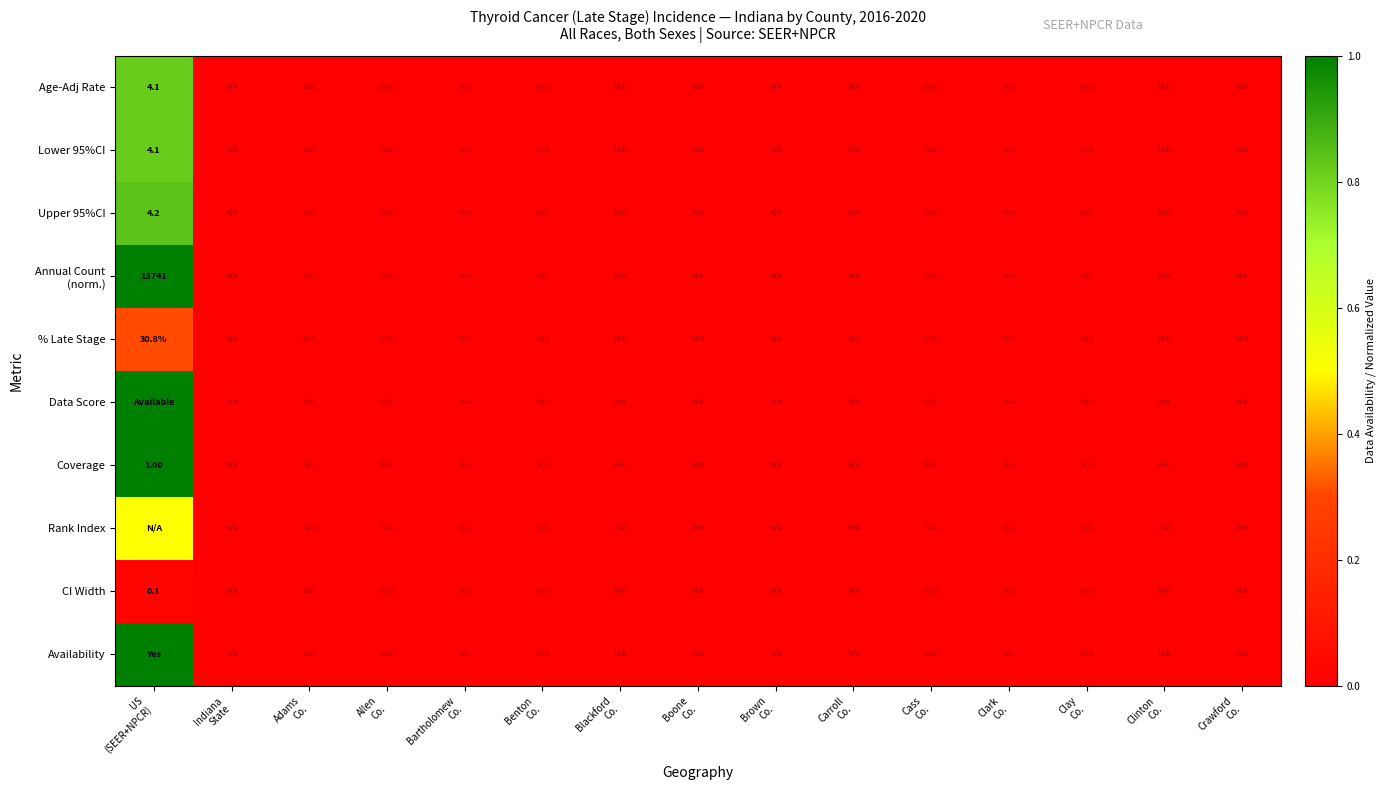

List the series in order of their peak value, highest first.

Annual Count (norm.), Data Score, Coverage, Availability, Upper 95%CI, Age-Adj Rate, Lower 95%CI, Rank Index, % Late Stage, CI Width